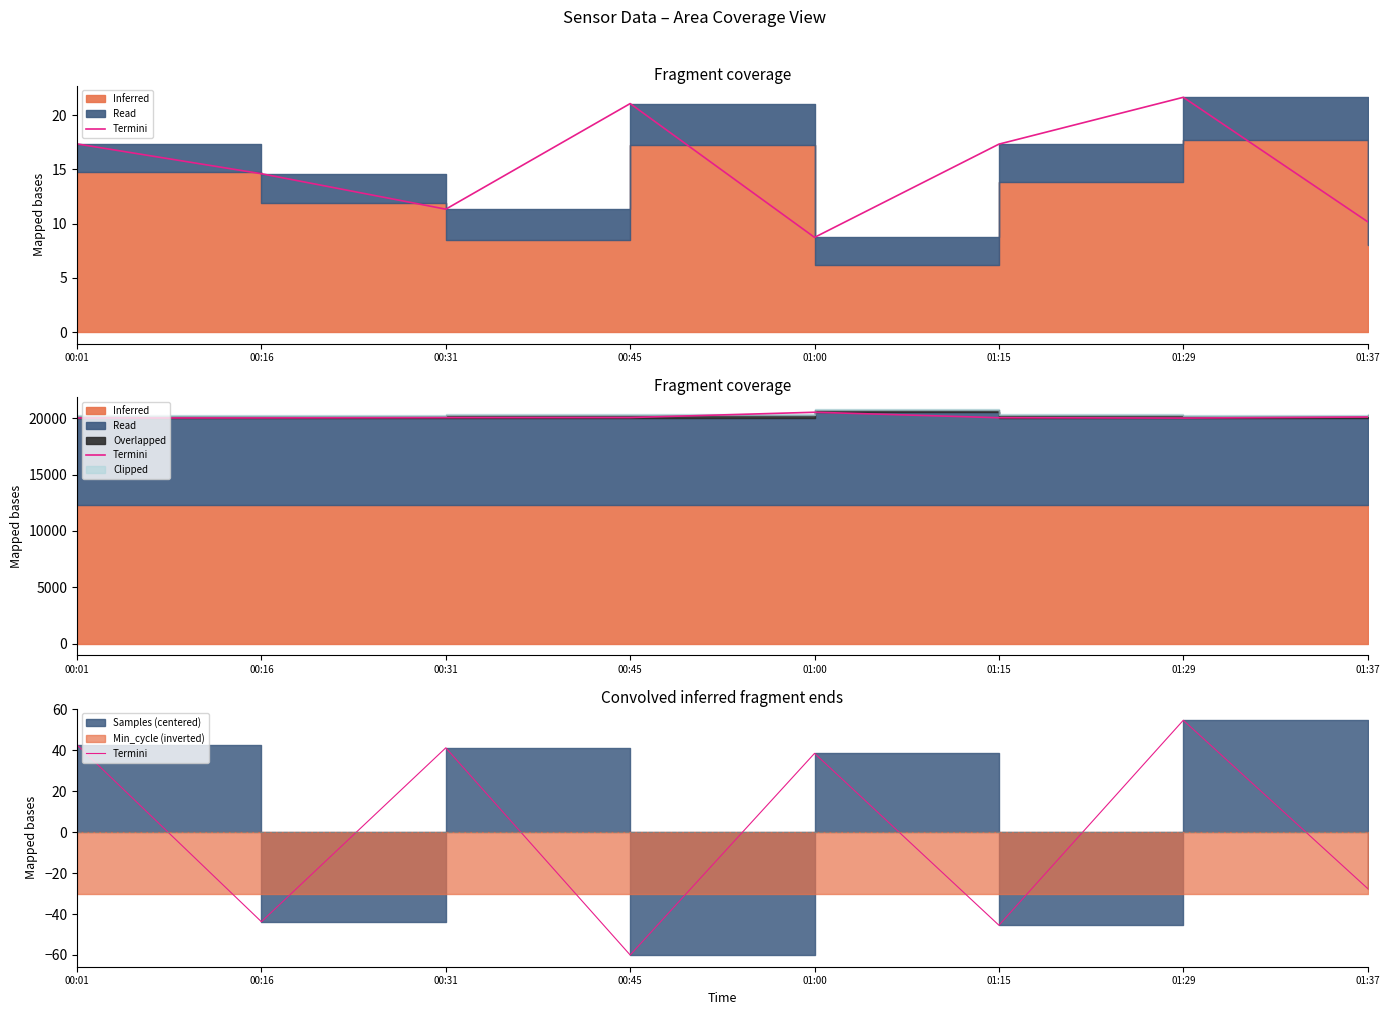

True or false: the data shows -47.0 at 01:37.

False